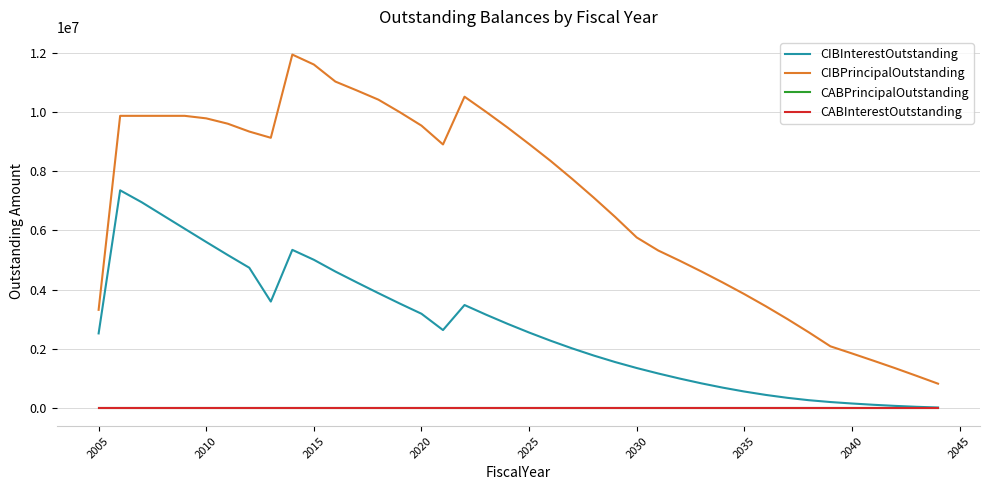

Does the chart have visible grid lines?

Yes